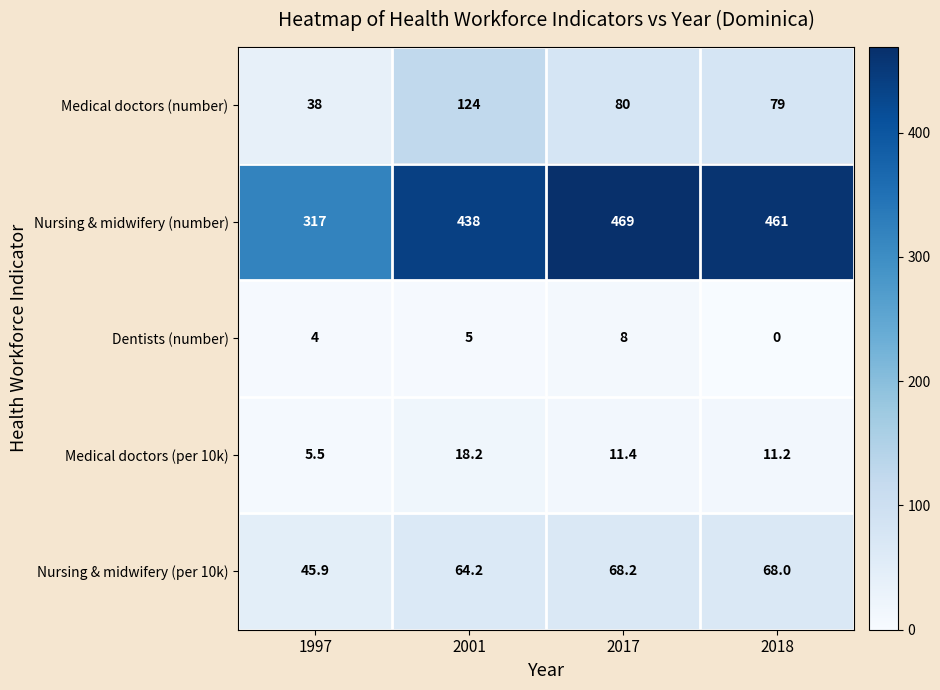

What is the difference between the maximum and minimum values in the Medical doctors (per 10k) series?

12.7